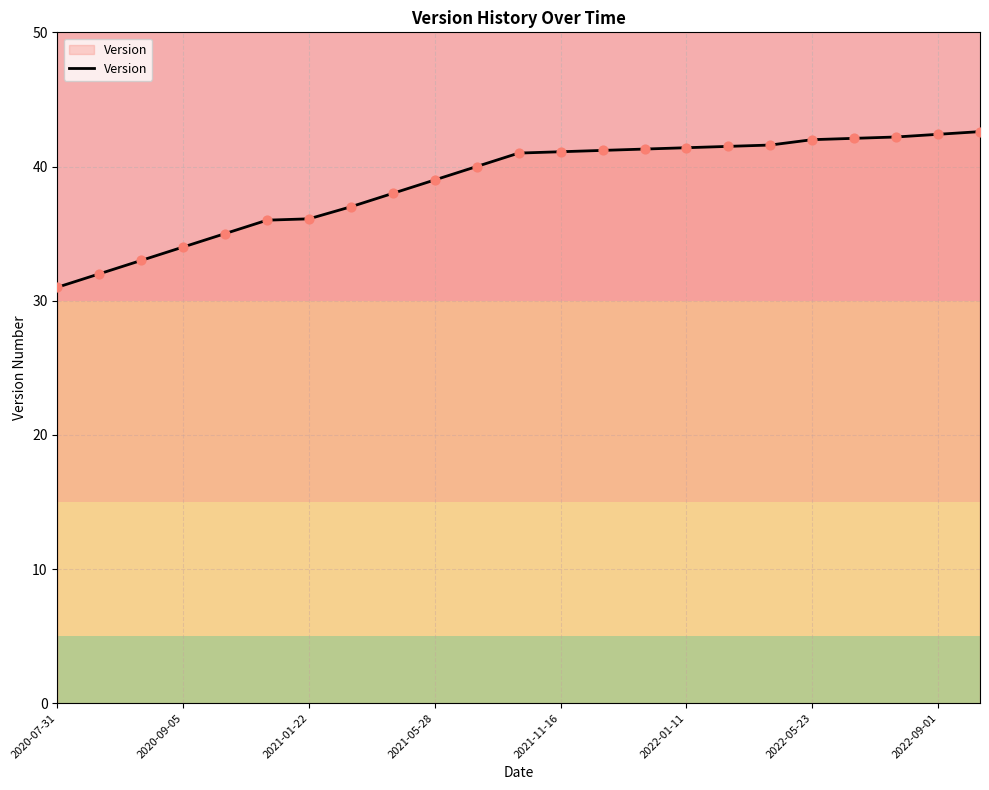

What is the smallest value displayed?

31.0